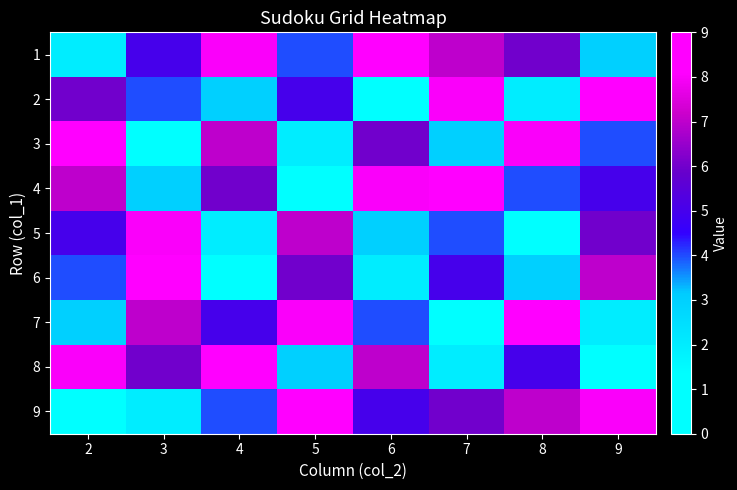

What is the difference between the highest and lowest values at 7?

8